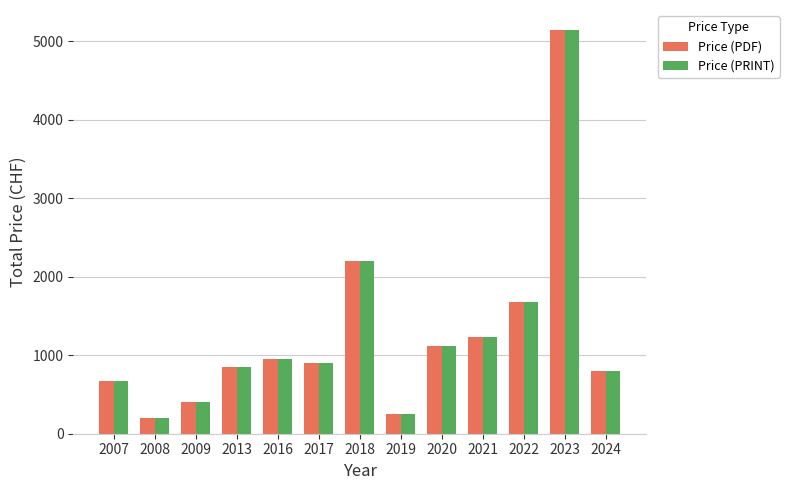

The value of Price (PDF) at 2019 is 250. True or false?

True